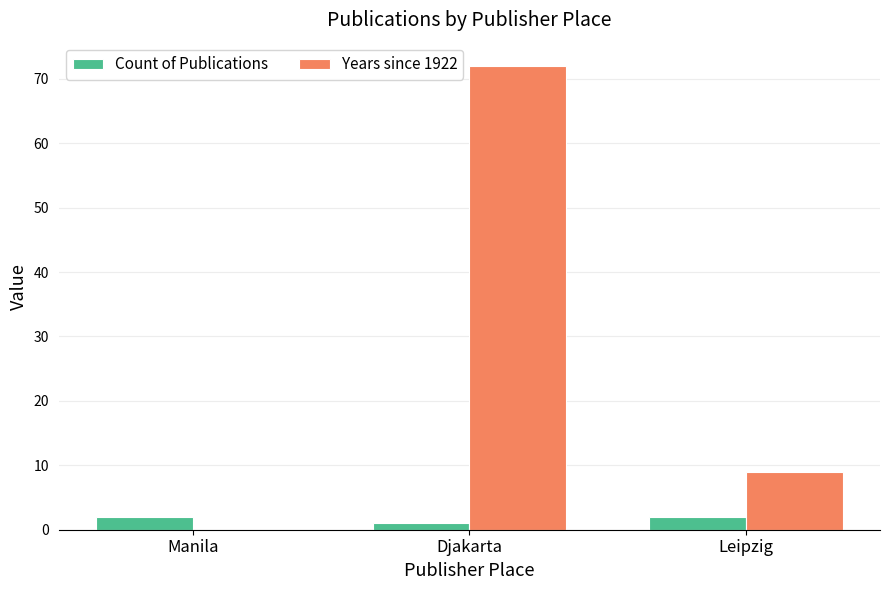

What is the sum of all Years since 1922 values?

81